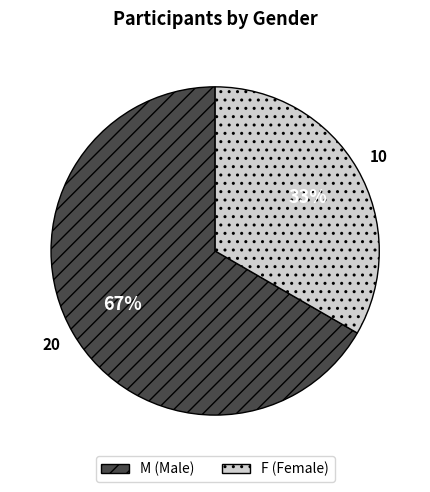

Rank the categories by value from lowest to highest.

F, M